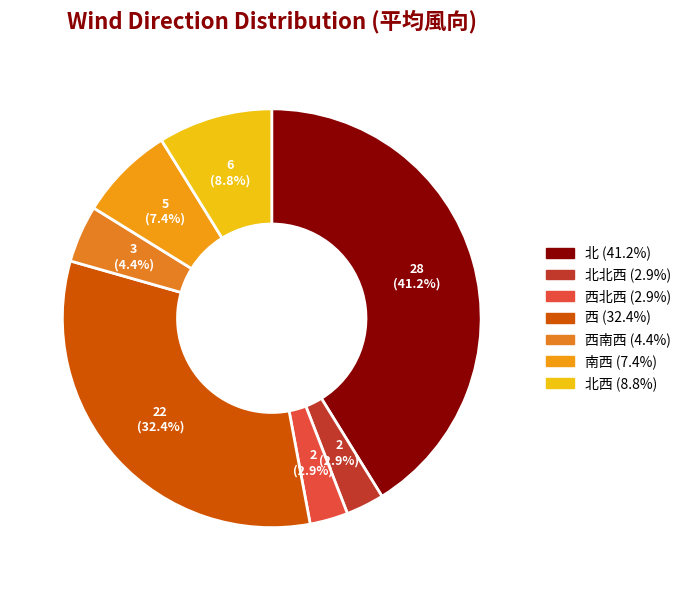

Count the number of slices in the pie.

7